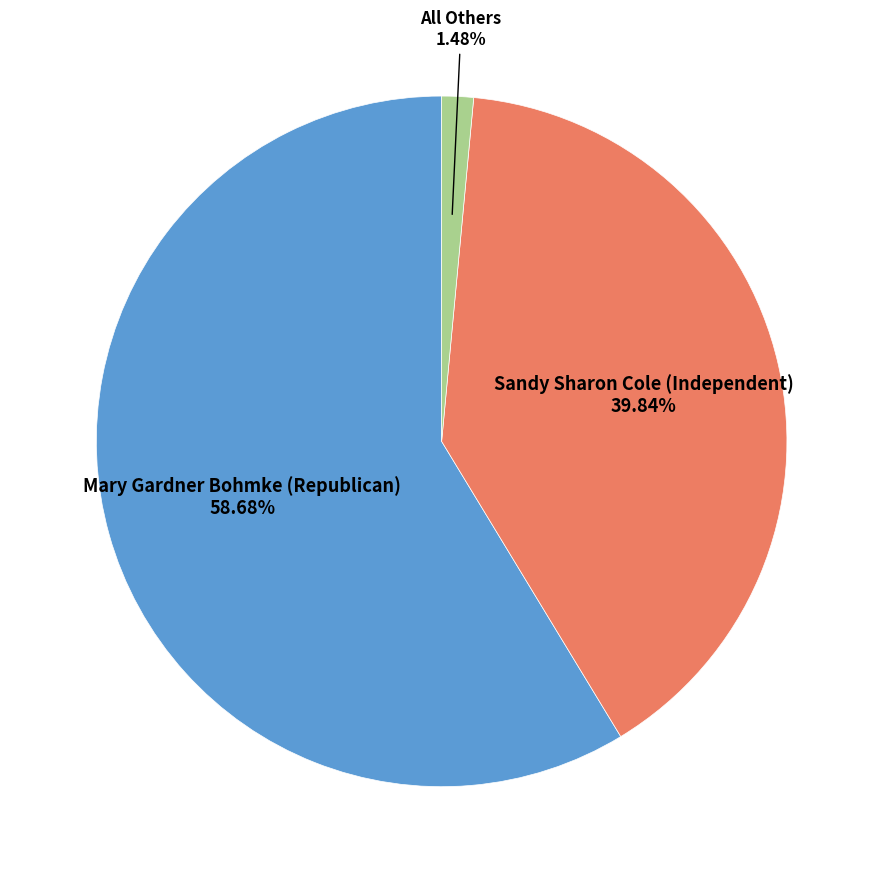

Approximately how many times larger is the value at Mary Gardner Bohmke (Republican) compared to All Others?

39.6